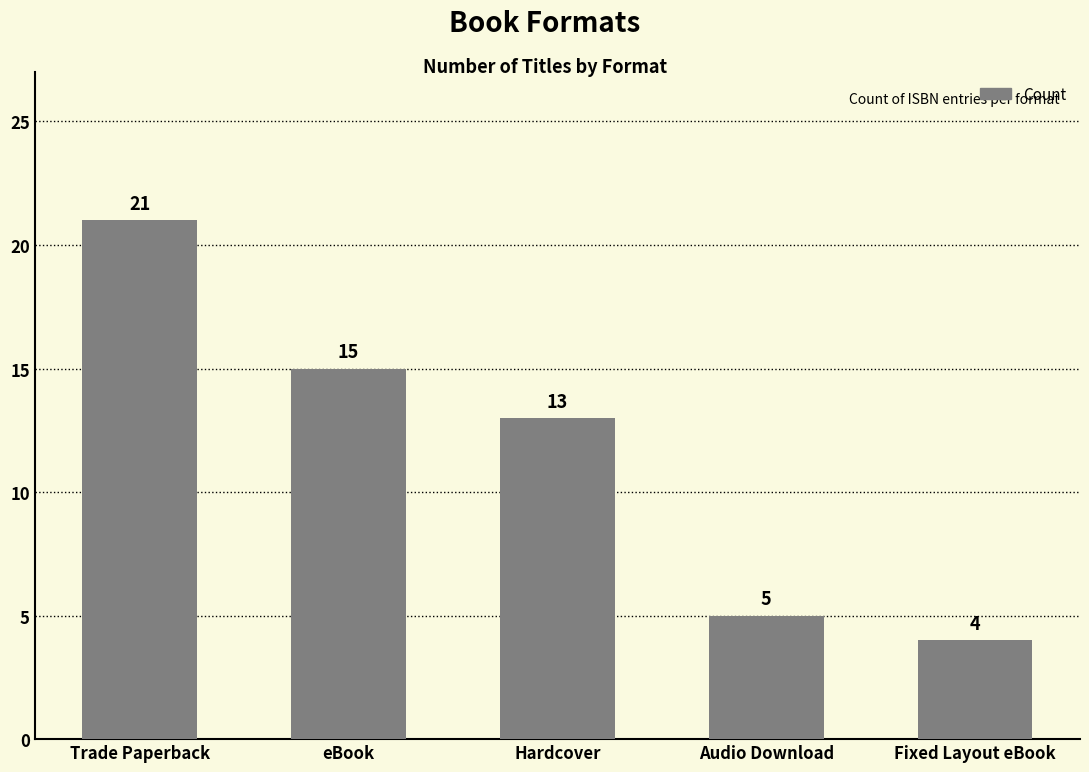

What is the difference between the values at Audio Download and Hardcover?

8